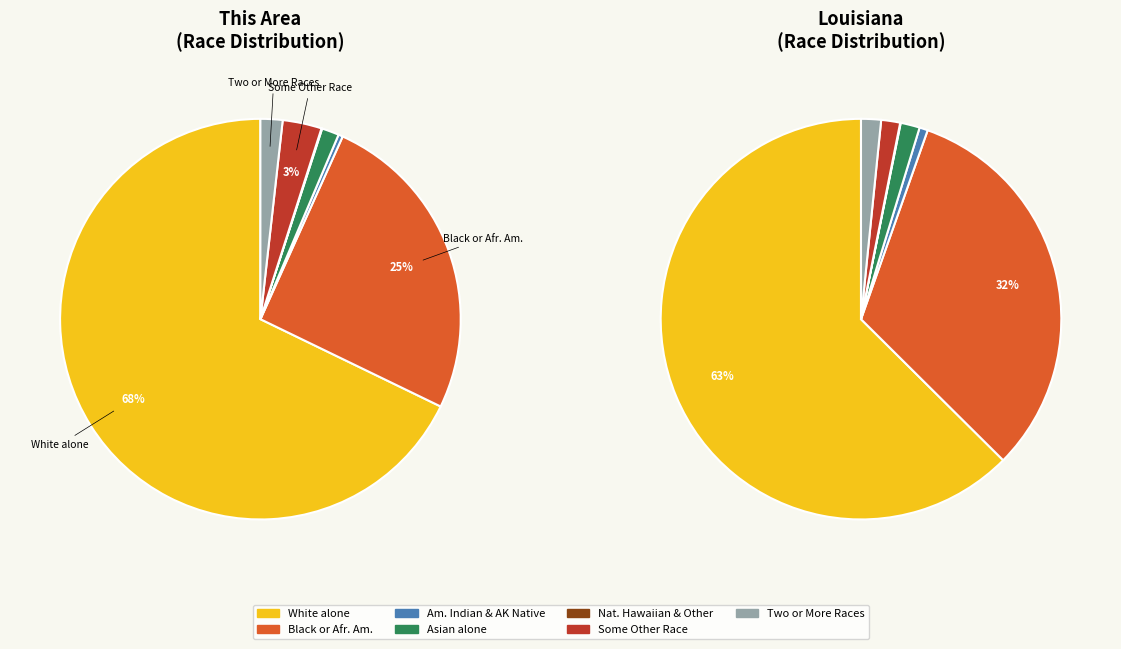

To the nearest percent, what percentage of the pie is White alone?

68%